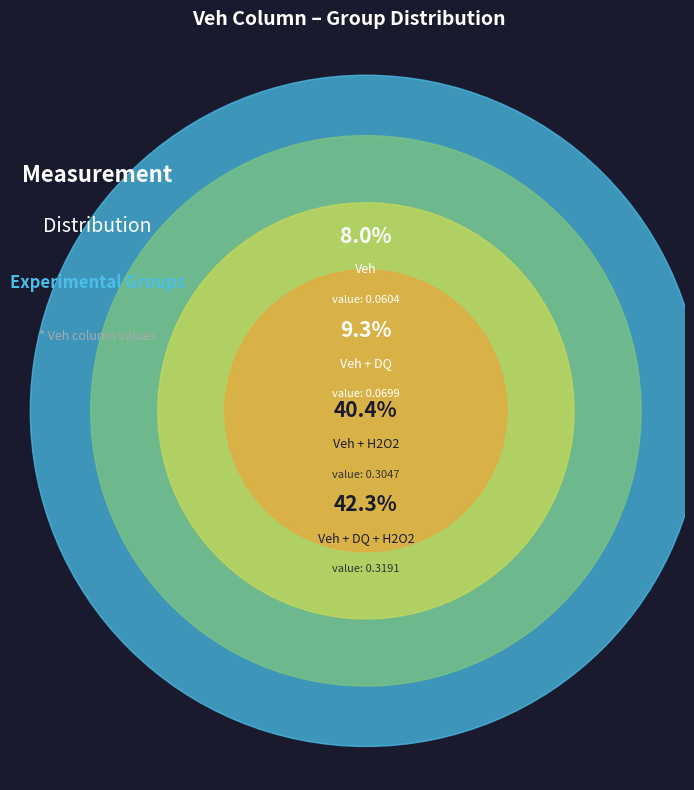

How many slices are in this pie chart?

4